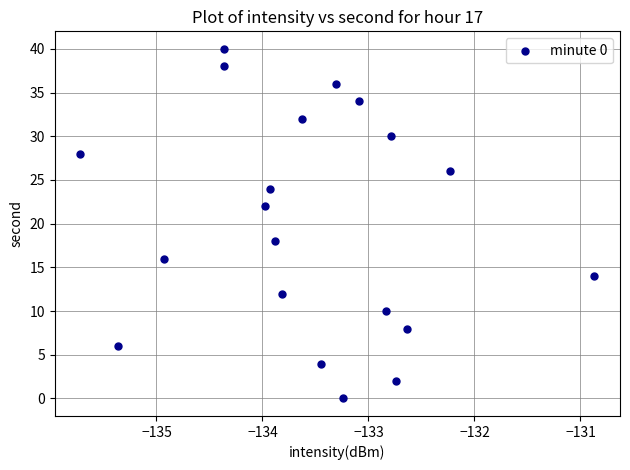

How many points are shown in the scatter plot?

20